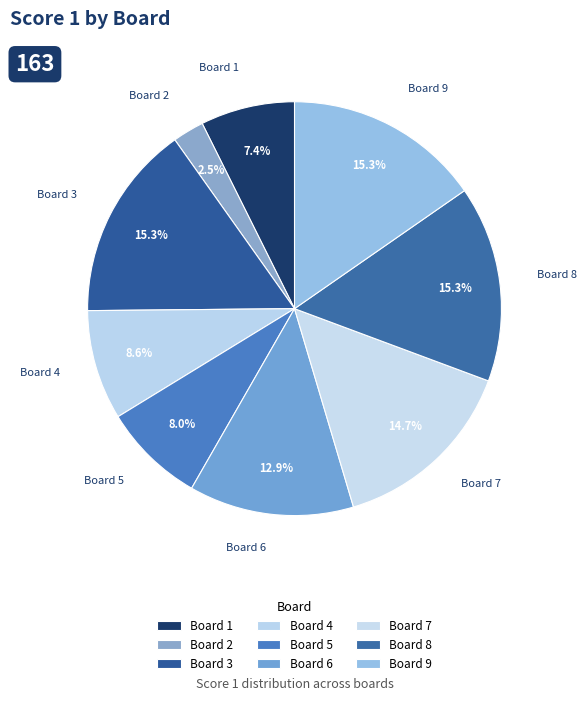

To the nearest percent, what portion does Board 6 represent?

13%